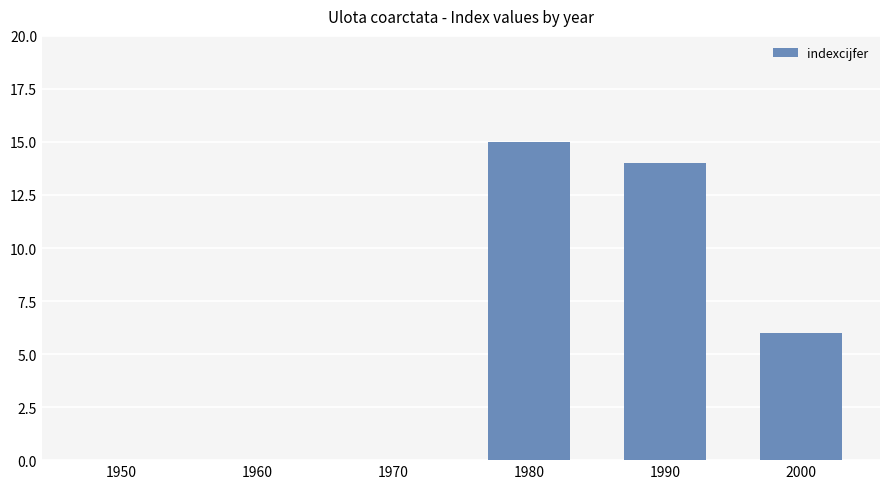

Reading left to right, what are all the values shown in this chart?

1950=0	1960=0	1970=0	1980=15	1990=14	2000=6